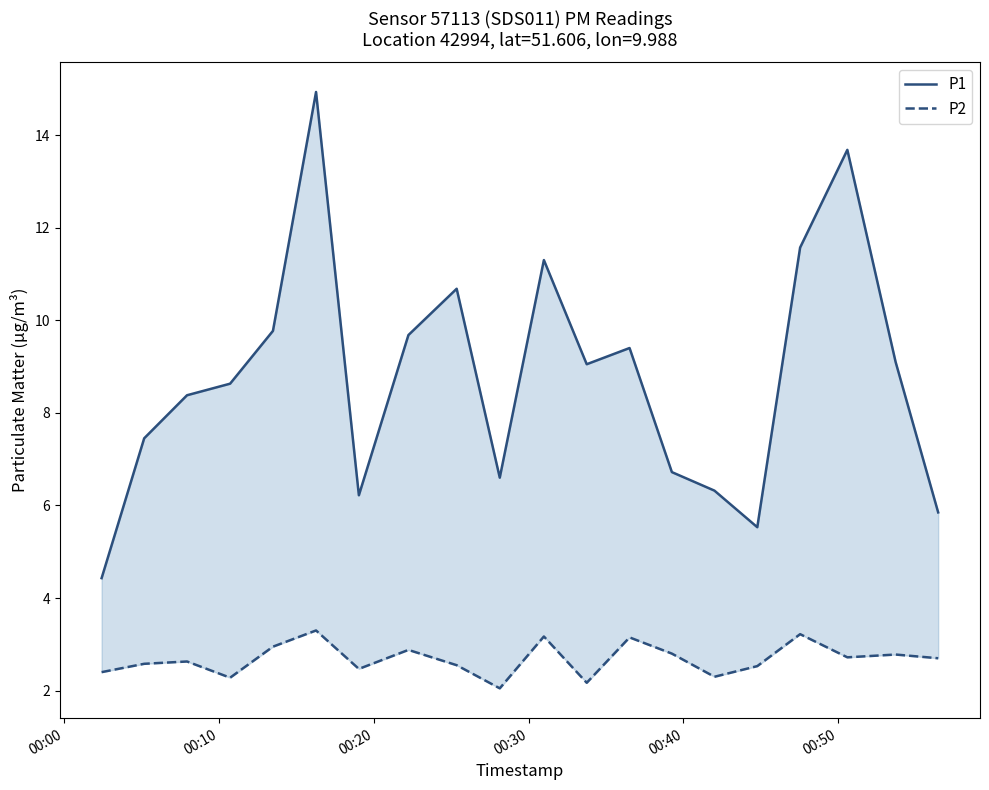

How many series are shown in this chart?

2